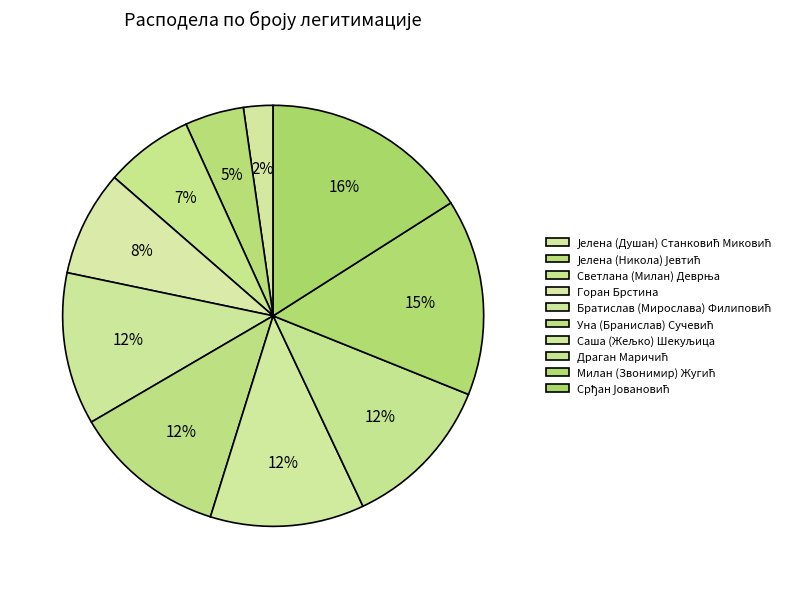

What is the change in value from Горан Брстина to Драган Маричић?

+60